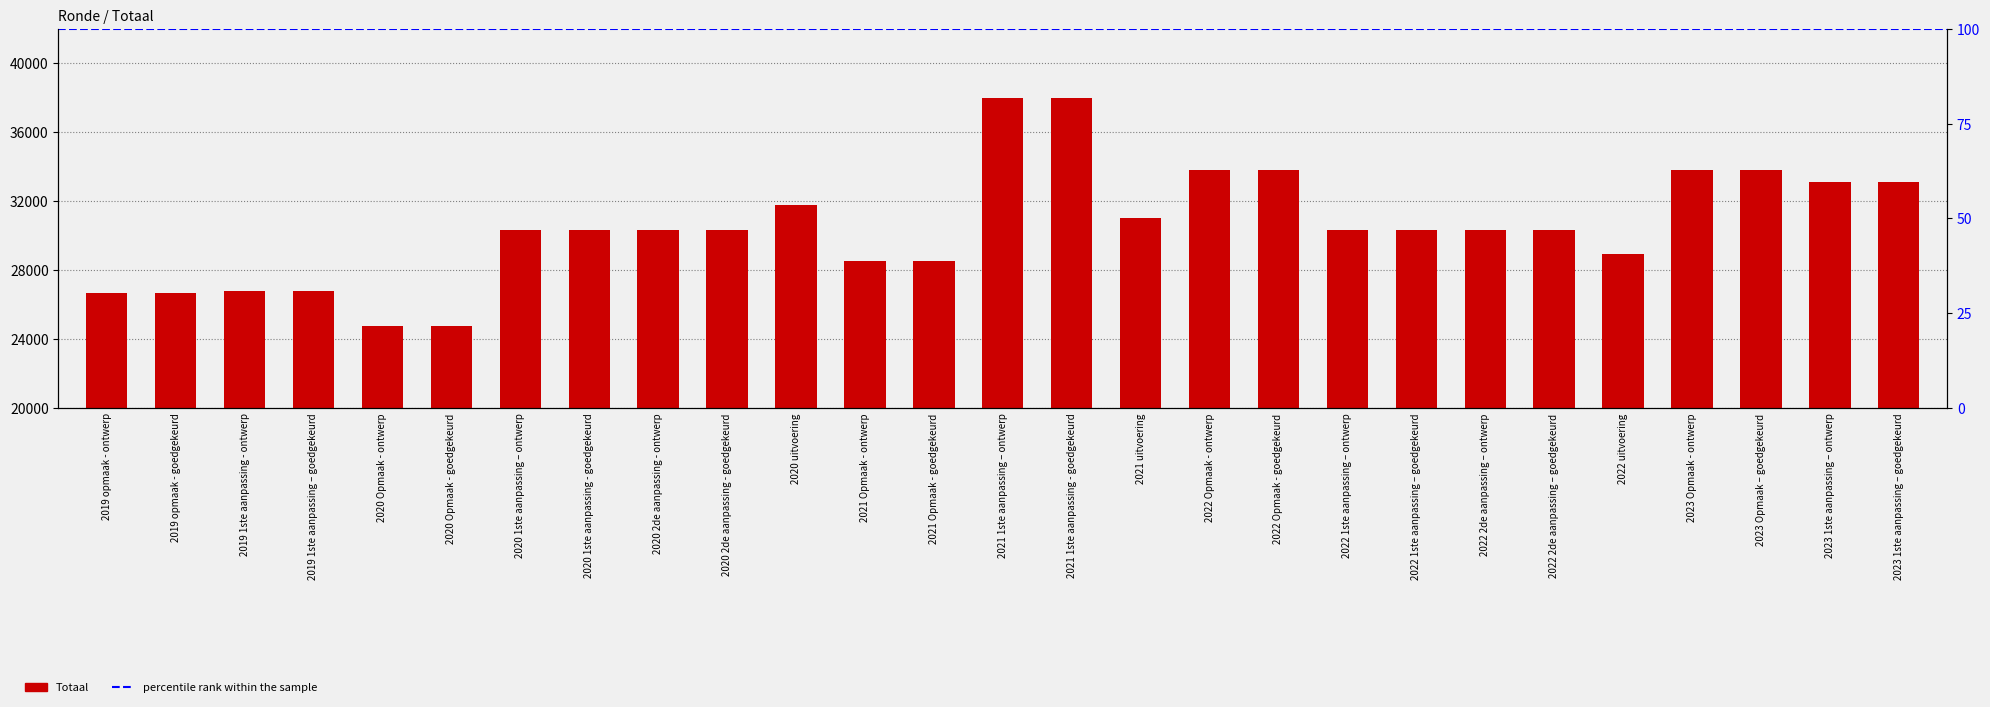

Approximately how many times larger is the value at 2021 uitvoering compared to 2021 1ste aanpassing - goedgekeurd?

0.8